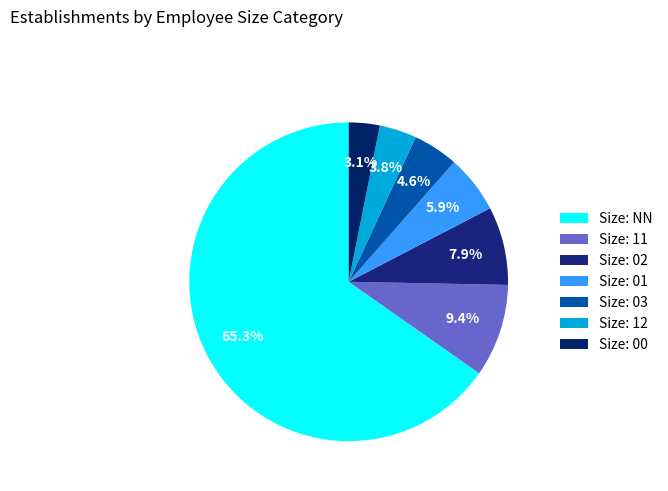

Which category accounts for the majority?

Size: NN